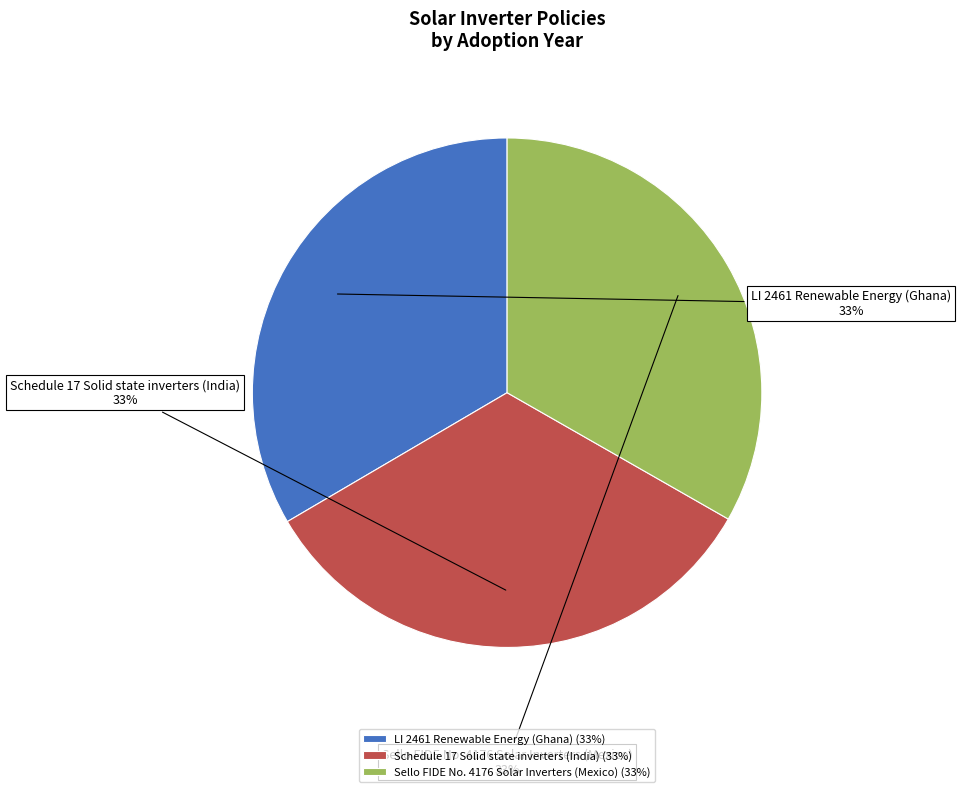

What is the ratio of the value at Sello FIDE No. 4176 Solar Inverters (Mexico) to the value at Schedule 17 Solid state inverters (India)?

1.0